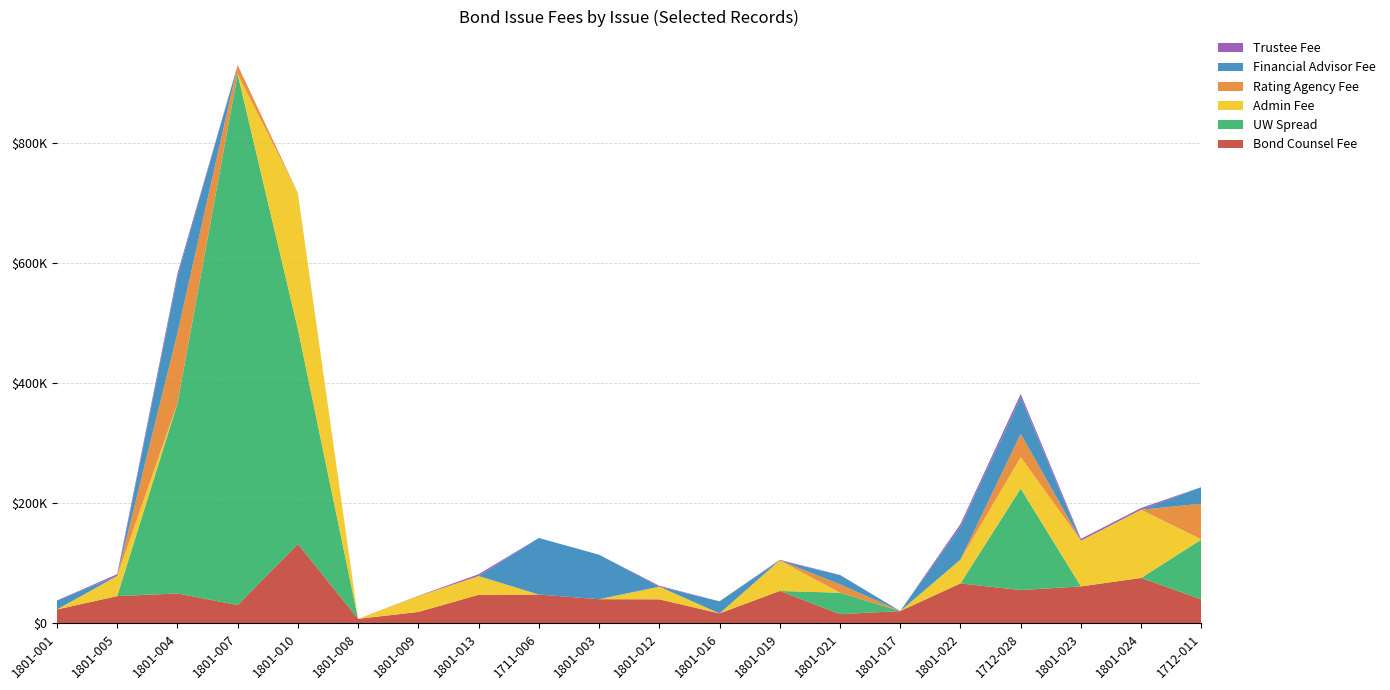

Reading left to right, list all the values displayed in this chart.

Bond Counsel Fee: 1801-001=23100.0	1801-005=45378.0	1801-004=49781.5	1801-007=30443.8	1801-010=132278.2	1801-008=7500.0	1801-009=19000.0	1801-013=47533.0	1711-006=48000.0	1801-003=40250.0	1801-012=40000.0	1801-016=16500.0	1801-019=54006.0	1801-021=15292.0	1801-017=20487.9	1801-022=66500.0	1712-028=55420.0	1801-023=61543.0	1801-024=75654.0	1712-011=39880.0
UW Spread: 1801-001=0.0	1801-005=0.0	1801-004=316354.0	1801-007=884661.4	1801-010=358000.0	1801-008=0.0	1801-009=0.0	1801-013=0.0	1711-006=0.0	1801-003=0.0	1801-012=0.0	1801-016=0.0	1801-019=0.0	1801-021=35703.0	1801-017=0.0	1801-022=0.0	1712-028=169048.0	1801-023=0.0	1801-024=0.0	1712-011=99809.5
Admin Fee: 1801-001=0.0	1801-005=33487.5	1801-004=0.0	1801-007=0.0	1801-010=226465.0	1801-008=0.0	1801-009=26366.2	1801-013=31250.0	1711-006=0.0	1801-003=0.0	1801-012=21120.0	1801-016=0.0	1801-019=50800.0	1801-021=0.0	1801-017=0.0	1801-022=39678.8	1712-028=52325.0	1801-023=76250.0	1801-024=113580.0	1712-011=0.0
Rating Agency Fee: 1801-001=0.0	1801-005=0.0	1801-004=116975.0	1801-007=15000.0	1801-010=0.0	1801-008=0.0	1801-009=0.0	1801-013=0.0	1711-006=0.0	1801-003=0.0	1801-012=0.0	1801-016=0.0	1801-019=0.0	1801-021=14000.0	1801-017=0.0	1801-022=0.0	1712-028=39000.0	1801-023=0.0	1801-024=0.0	1712-011=59650.0
Financial Advisor Fee: 1801-001=15000.0	1801-005=0.0	1801-004=94500.0	1801-007=0.0	1801-010=0.0	1801-008=0.0	1801-009=0.0	1801-013=0.0	1711-006=94250.0	1801-003=74100.0	1801-012=0.0	1801-016=20200.0	1801-019=0.0	1801-021=15369.8	1801-017=0.0	1801-022=55000.0	1712-028=60930.0	1801-023=0.0	1801-024=0.0	1712-011=27647.5
Trustee Fee: 1801-001=0.0	1801-005=3000.0	1801-004=4950.0	1801-007=0.0	1801-010=0.0	1801-008=0.0	1801-009=500.0	1801-013=3000.0	1711-006=0.0	1801-003=0.0	1801-012=1500.0	1801-016=0.0	1801-019=1000.0	1801-021=350.0	1801-017=0.0	1801-022=4250.0	1712-028=5500.0	1801-023=3000.0	1801-024=3000.0	1712-011=0.0